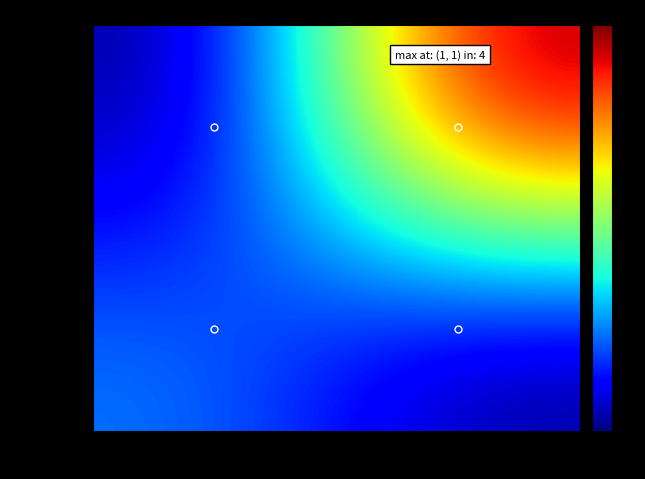

Reading right to left, list all the values displayed in this chart.

f6e42c44f3…: 1=0	-1=1
6c0c7d4200…: 1=4	-1=0